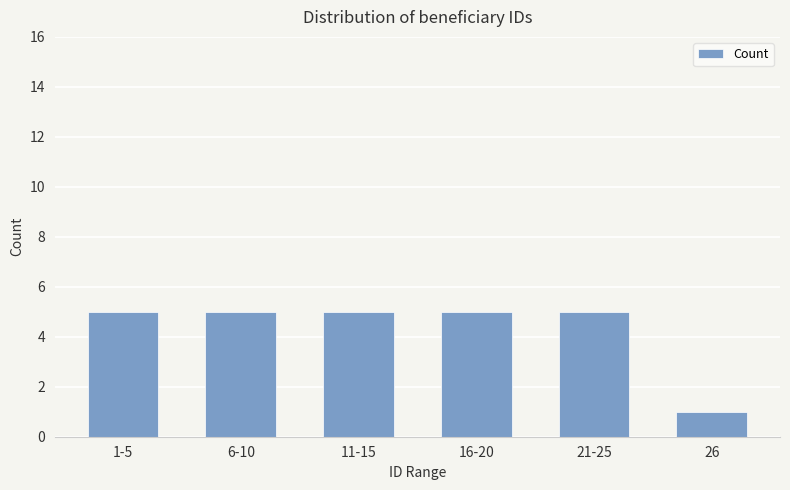

Which category has the lowest value across all series?

26